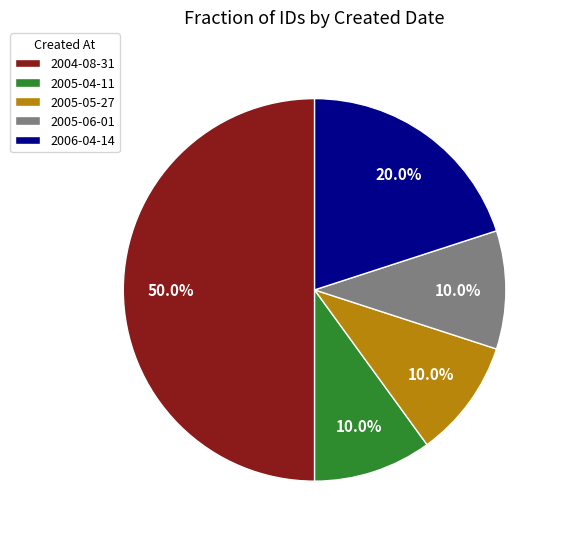

Which slice is the largest?

2004-08-31